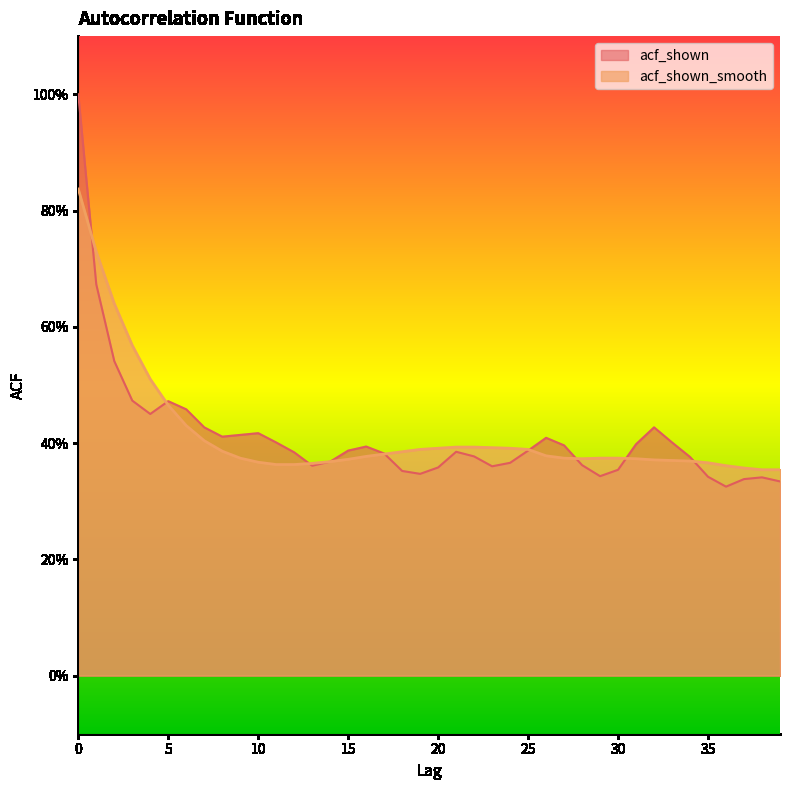

True or false: acf_shown_smooth has a value of 0.7 at 6.

False